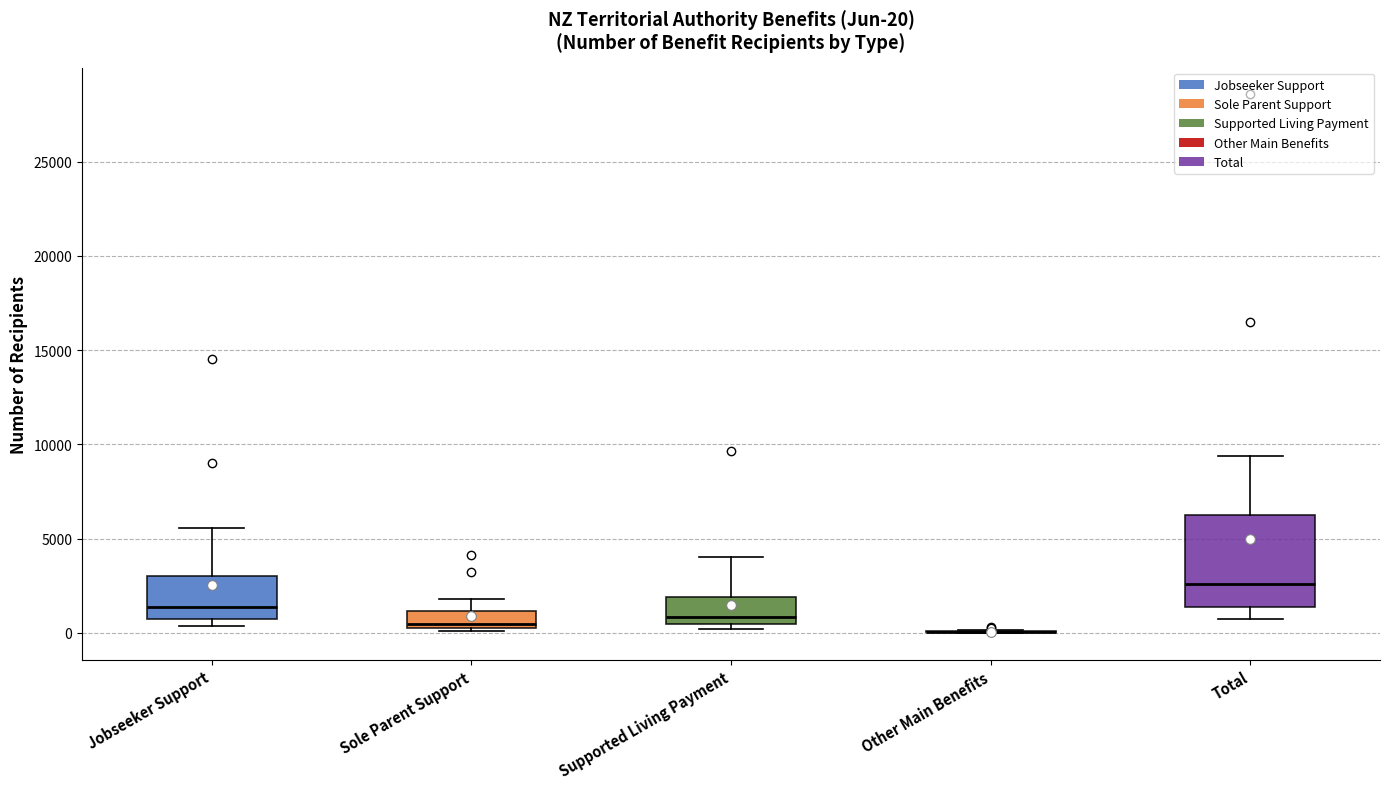

Comparing the boxes themselves (not the whiskers), which one is the tallest?

Total